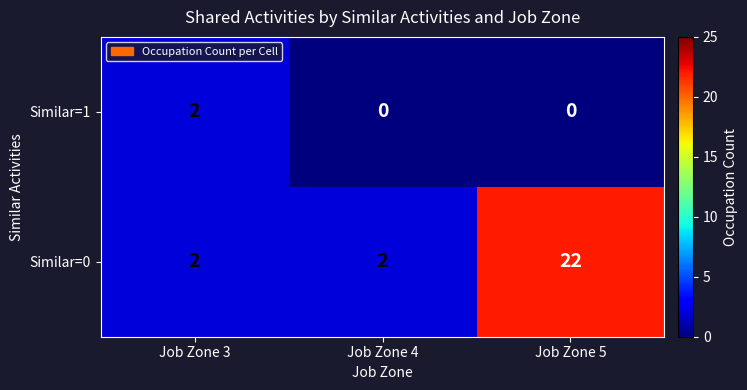

What is the maximum value shown in the chart?

22